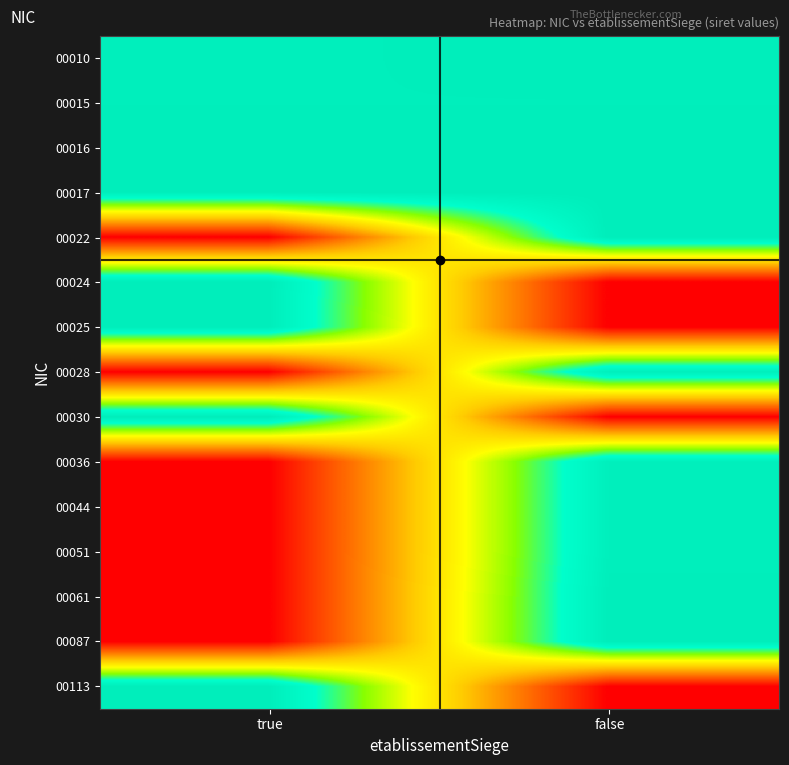

Which category has the lowest value across all series?

true